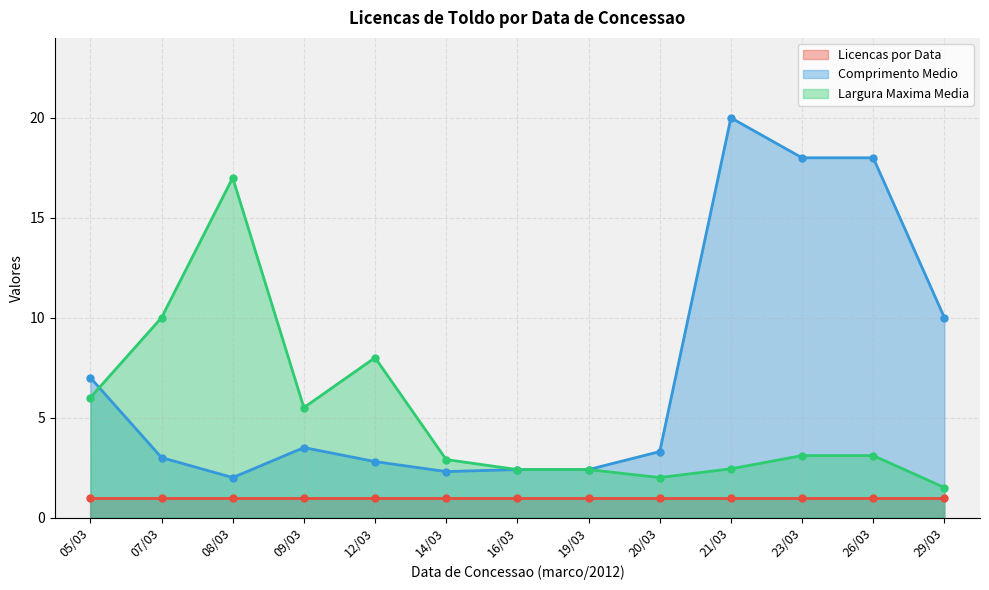

How many values in the Comprimento Medio series are below 3?

5